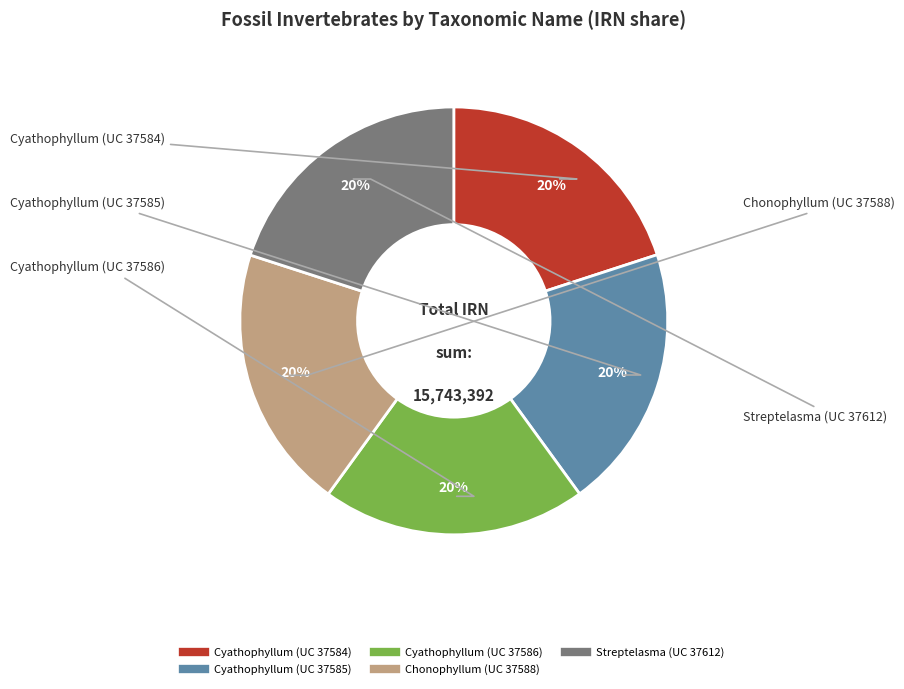

To the nearest percent, what percentage of the pie is Chonophyllum (UC 37588)?

20%